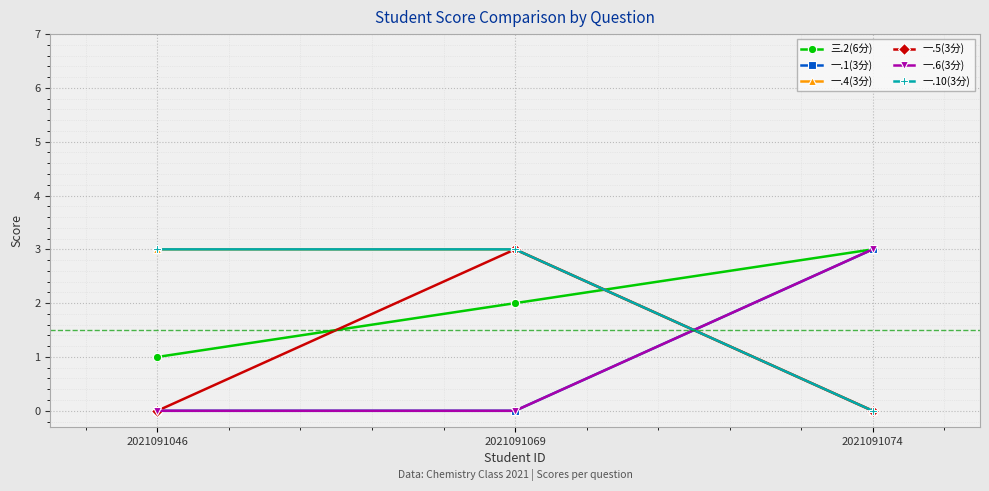

Reading left to right, list all the values displayed in this chart.

三.2(6分): 2021091046=1	2021091069=2	2021091074=3
一.1(3分): 2021091046=0	2021091069=0	2021091074=3
一.4(3分): 2021091046=3	2021091069=3	2021091074=0
一.5(3分): 2021091046=0	2021091069=3	2021091074=0
一.6(3分): 2021091046=0	2021091069=0	2021091074=3
一.10(3分): 2021091046=3	2021091069=3	2021091074=0